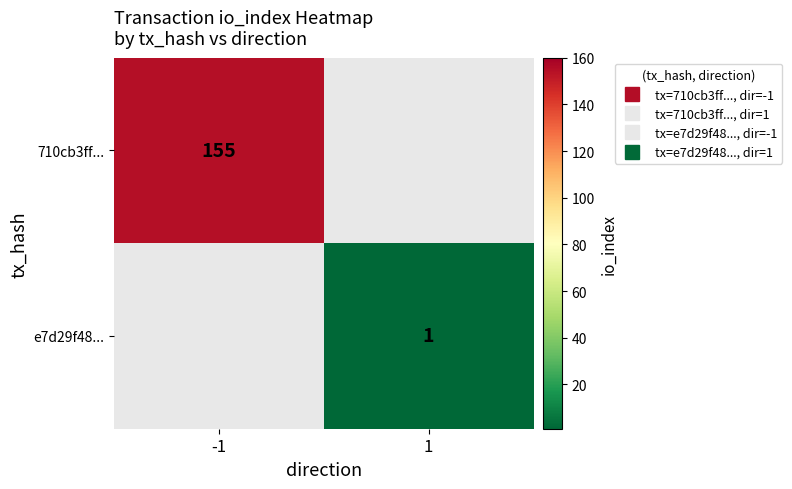

True or false: e7d29f48... has a value of 1.0 at 1.

True